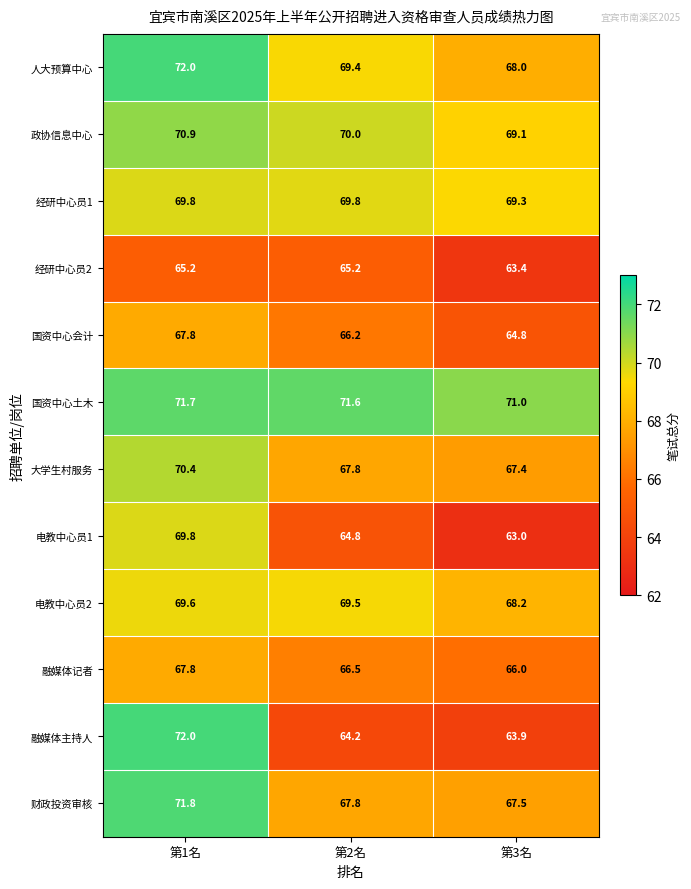

Which category has the lowest value in the 政协信息中心 series?

第3名